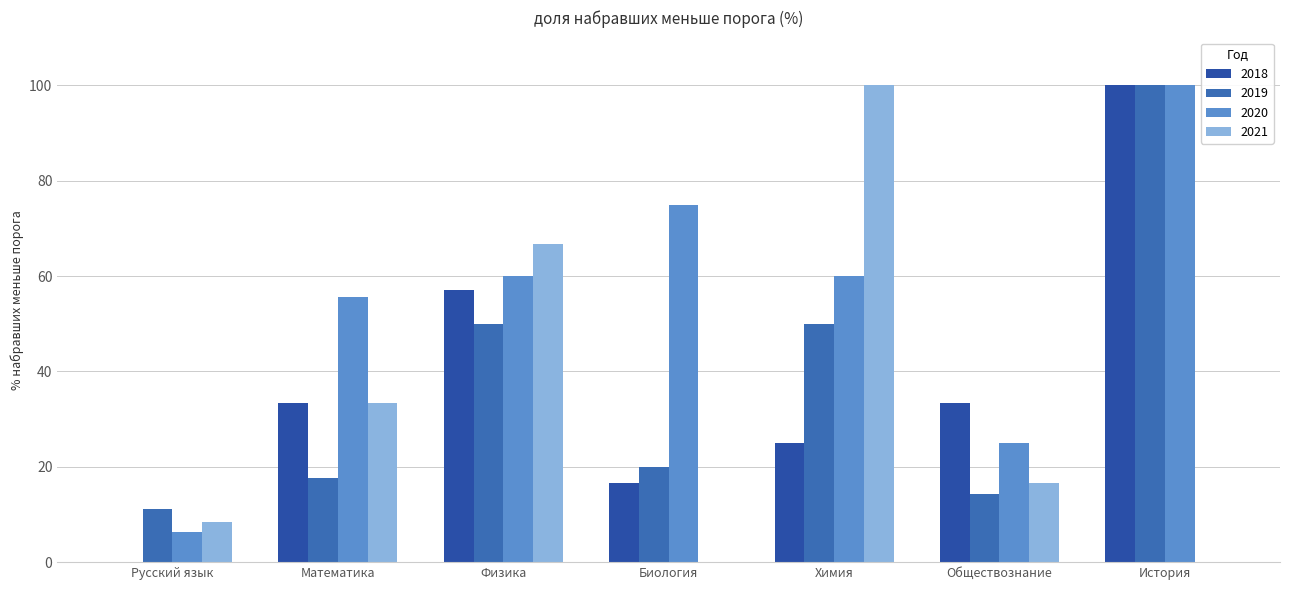

True or false: 2020 has a value of 86.7 at Химия.

False